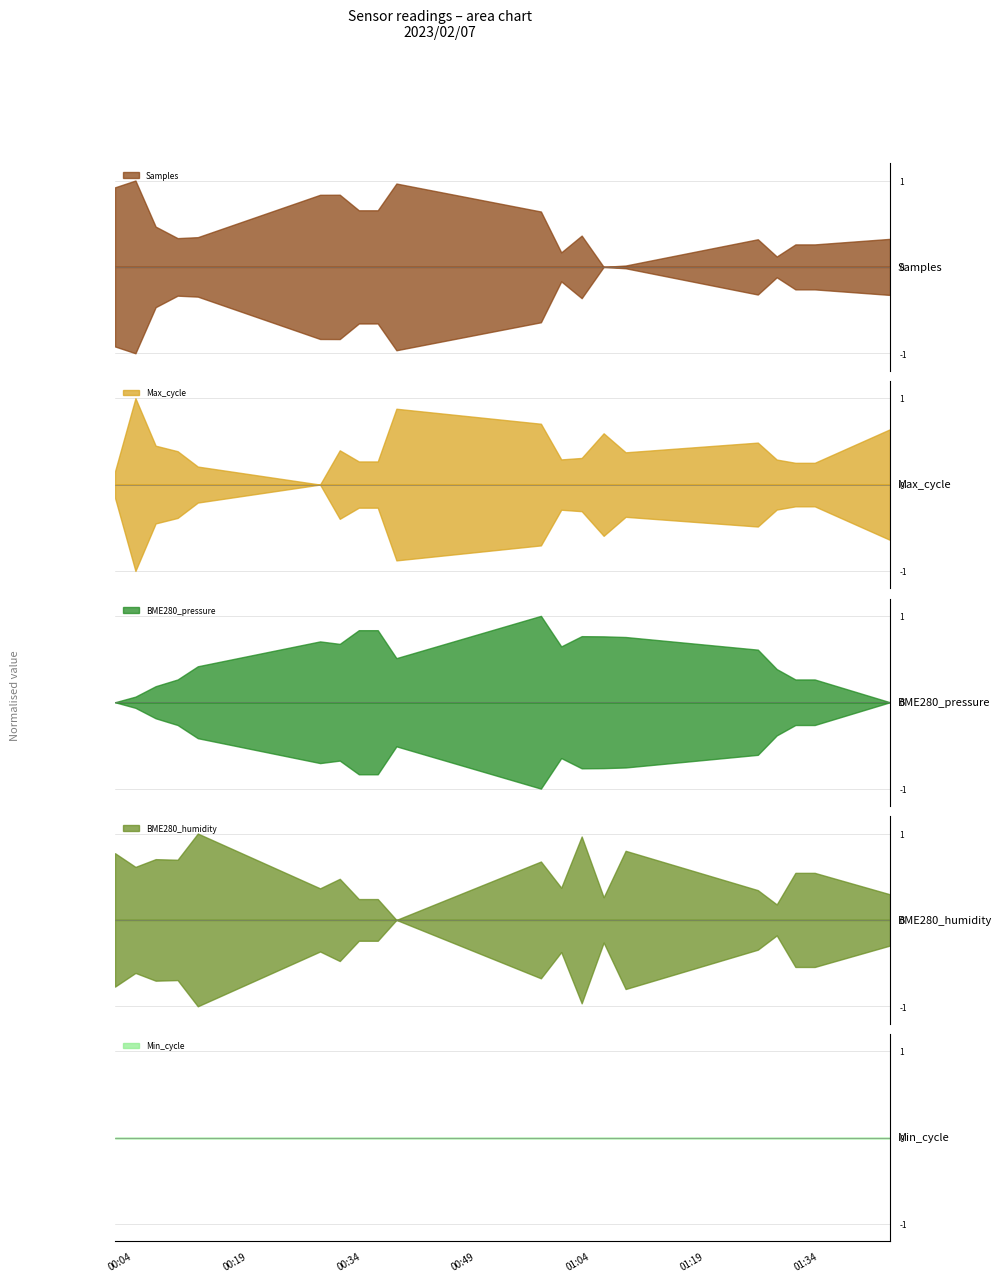

Reading right to left, list all the values displayed in this chart.

Samples: 2023/02/07 01:08:37=4367239.0	2023/02/07 00:38:32=4429040.0	2023/02/07 00:12:28=4388620.0	2023/02/07 01:33:26=4383160.0	2023/02/07 01:05:44=4366204.0	2023/02/07 00:36:05=4408867.0	2023/02/07 00:09:49=4387889.0	2023/02/07 01:30:54=4383160.0	2023/02/07 01:02:51=4389791.0	2023/02/07 00:33:36=4408867.0	2023/02/07 00:06:56=4396575.0	2023/02/07 01:28:27=4374041.0	2023/02/07 01:00:10=4377131.0	2023/02/07 00:31:06=4420608.0	2023/02/07 00:04:17=4431315.0	2023/02/07 01:43:19=4387335.0	2023/02/07 01:25:58=4387038.0	2023/02/07 00:57:30=4407949.0	2023/02/07 00:28:31=4420549.0	2023/02/07 00:01:36=4426186.0
Max_cycle: 2023/02/07 01:08:37=33063.0	2023/02/07 00:38:32=34603.0	2023/02/07 00:12:28=32559.0	2023/02/07 01:33:26=32692.0	2023/02/07 01:05:44=33735.0	2023/02/07 00:36:05=32740.0	2023/02/07 00:09:49=33102.0	2023/02/07 01:30:54=32692.0	2023/02/07 01:02:51=32864.0	2023/02/07 00:33:36=32740.0	2023/02/07 00:06:56=33297.0	2023/02/07 01:28:27=32807.0	2023/02/07 01:00:10=32812.0	2023/02/07 00:31:06=33134.0	2023/02/07 00:04:17=34976.0	2023/02/07 01:43:19=33878.0	2023/02/07 01:25:58=33406.0	2023/02/07 00:57:30=34073.0	2023/02/07 00:28:31=31923.0	2023/02/07 00:01:36=32389.0
BME280_pressure: 2023/02/07 01:08:37=102230.6	2023/02/07 00:38:32=102216.4	2023/02/07 00:12:28=102211.0	2023/02/07 01:33:26=102202.2	2023/02/07 01:05:44=102231.0	2023/02/07 00:36:05=102235.1	2023/02/07 00:09:49=102202.2	2023/02/07 01:30:54=102202.2	2023/02/07 01:02:51=102231.1	2023/02/07 00:33:36=102235.1	2023/02/07 00:06:56=102197.7	2023/02/07 01:28:27=102209.1	2023/02/07 01:00:10=102224.3	2023/02/07 00:31:06=102226.0	2023/02/07 00:04:17=102190.7	2023/02/07 01:43:19=102187.0	2023/02/07 01:25:58=102222.1	2023/02/07 00:57:30=102244.7	2023/02/07 00:28:31=102227.6	2023/02/07 00:01:36=102187.0
BME280_humidity: 2023/02/07 01:08:37=54.8	2023/02/07 00:38:32=53.6	2023/02/07 00:12:28=55.1	2023/02/07 01:33:26=54.4	2023/02/07 01:05:44=54.0	2023/02/07 00:36:05=54.0	2023/02/07 00:09:49=54.6	2023/02/07 01:30:54=54.4	2023/02/07 01:02:51=55.0	2023/02/07 00:33:36=54.0	2023/02/07 00:06:56=54.6	2023/02/07 01:28:27=53.9	2023/02/07 01:00:10=54.1	2023/02/07 00:31:06=54.3	2023/02/07 00:04:17=54.5	2023/02/07 01:43:19=54.0	2023/02/07 01:25:58=54.1	2023/02/07 00:57:30=54.6	2023/02/07 00:28:31=54.1	2023/02/07 00:01:36=54.7
Min_cycle: 2023/02/07 01:08:37=32.0	2023/02/07 00:38:32=32.0	2023/02/07 00:12:28=32.0	2023/02/07 01:33:26=32.0	2023/02/07 01:05:44=32.0	2023/02/07 00:36:05=32.0	2023/02/07 00:09:49=32.0	2023/02/07 01:30:54=32.0	2023/02/07 01:02:51=32.0	2023/02/07 00:33:36=32.0	2023/02/07 00:06:56=32.0	2023/02/07 01:28:27=32.0	2023/02/07 01:00:10=32.0	2023/02/07 00:31:06=32.0	2023/02/07 00:04:17=32.0	2023/02/07 01:43:19=32.0	2023/02/07 01:25:58=32.0	2023/02/07 00:57:30=32.0	2023/02/07 00:28:31=32.0	2023/02/07 00:01:36=32.0